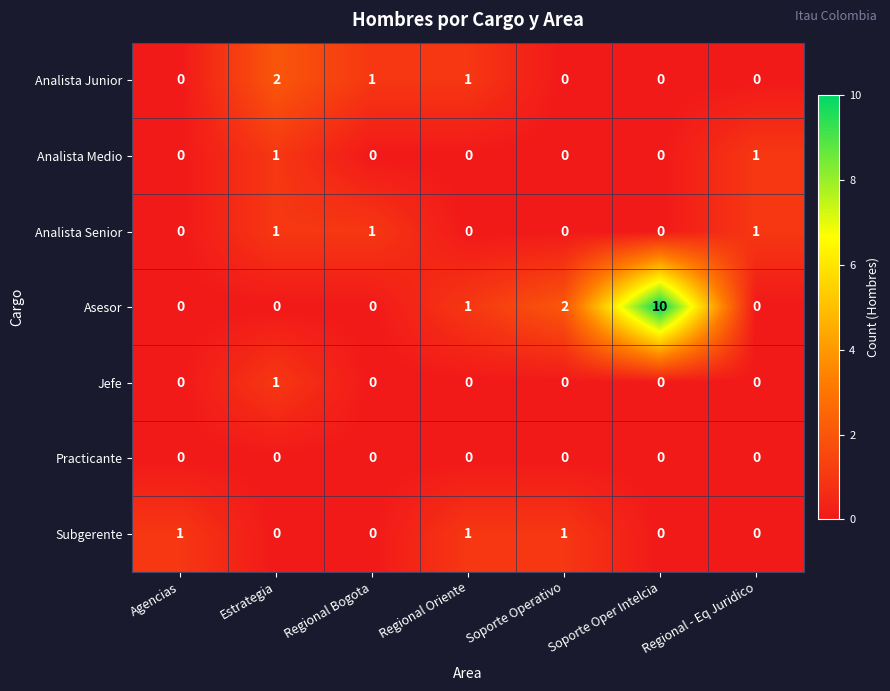

The Analista Junior series shows 0 at Regional - Eq Juridico. True or false?

True